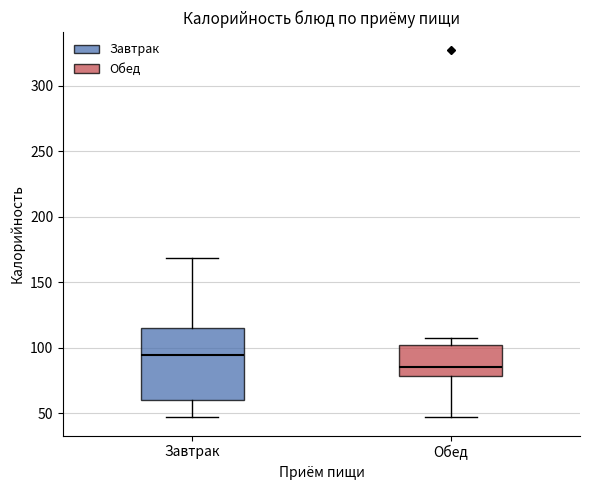

Where does the lower whisker of the box for Обед end on the y-axis? The values are not printed on the chart, so give them approximately, as read against the axis.

50